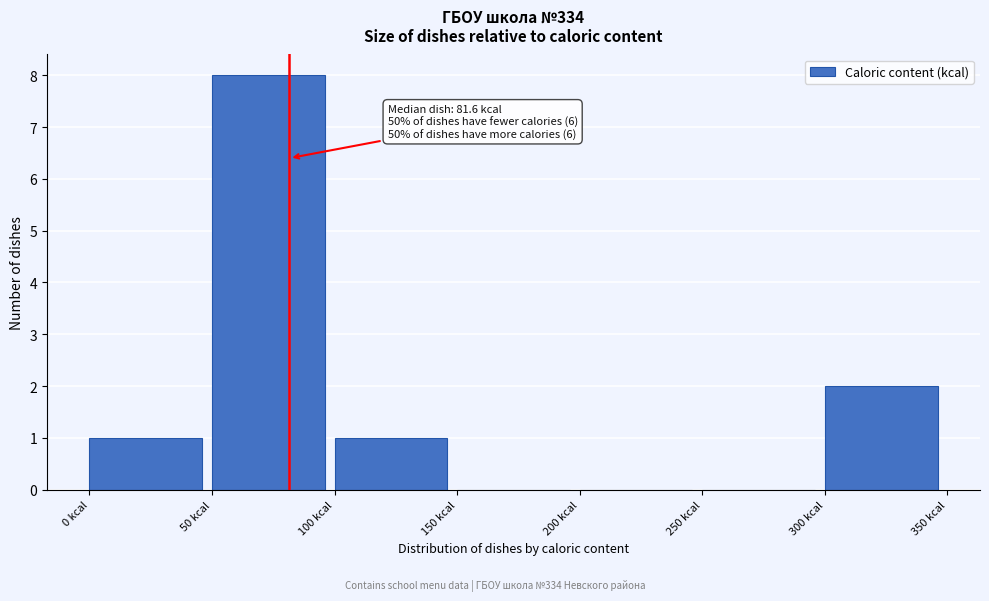

Over which range of the x-axis is the bar tallest?

50 to 100